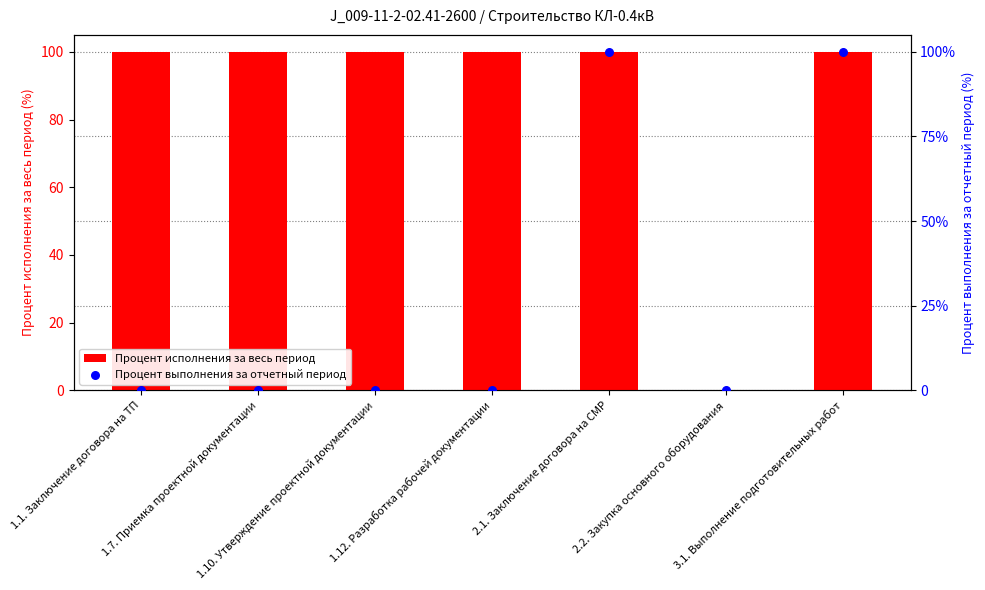

Which series contains the lowest Y value?

Процент исполнения за весь период